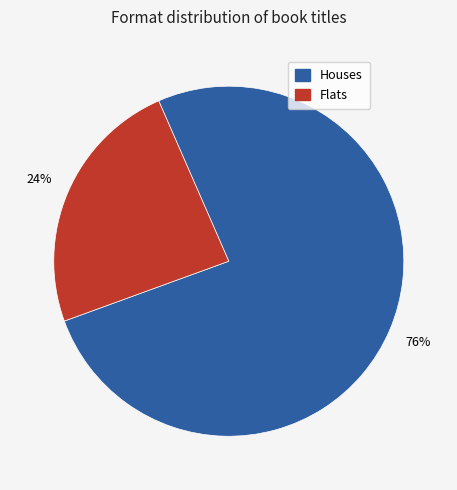

Is there a majority slice in this chart?

Yes